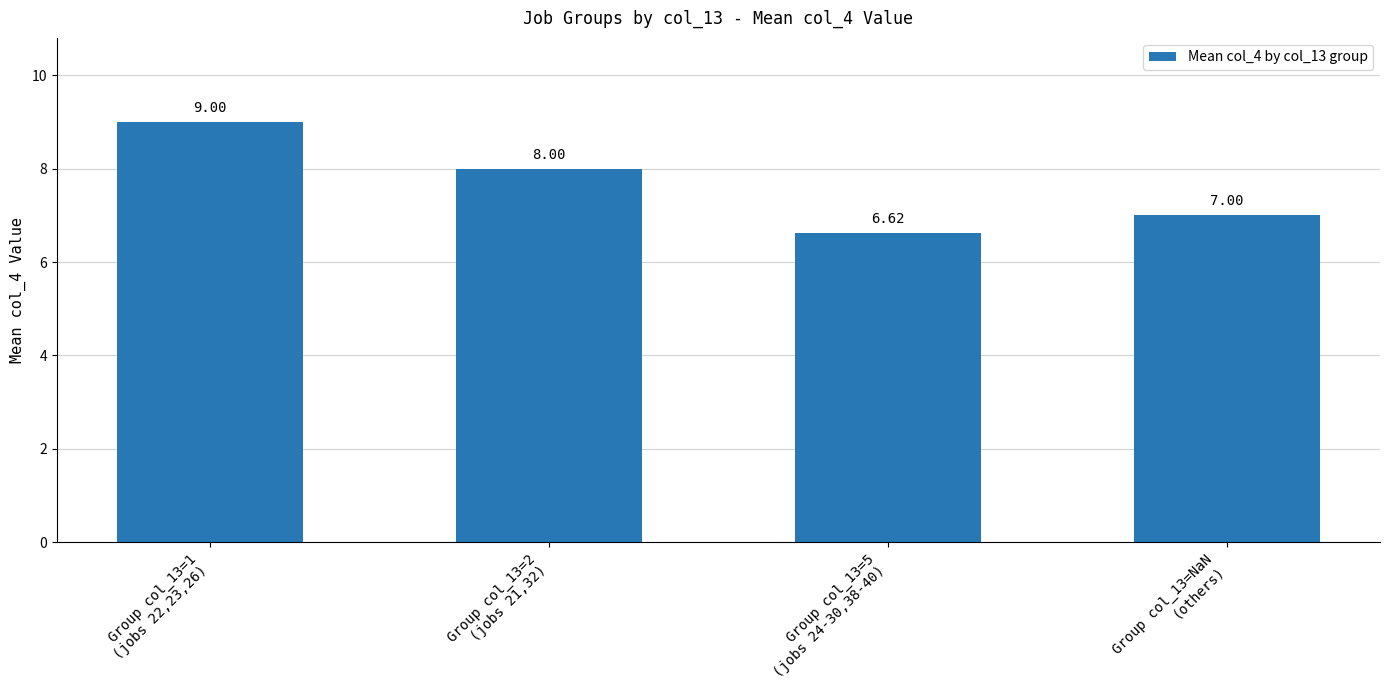

What is the sum of all values?

30.6